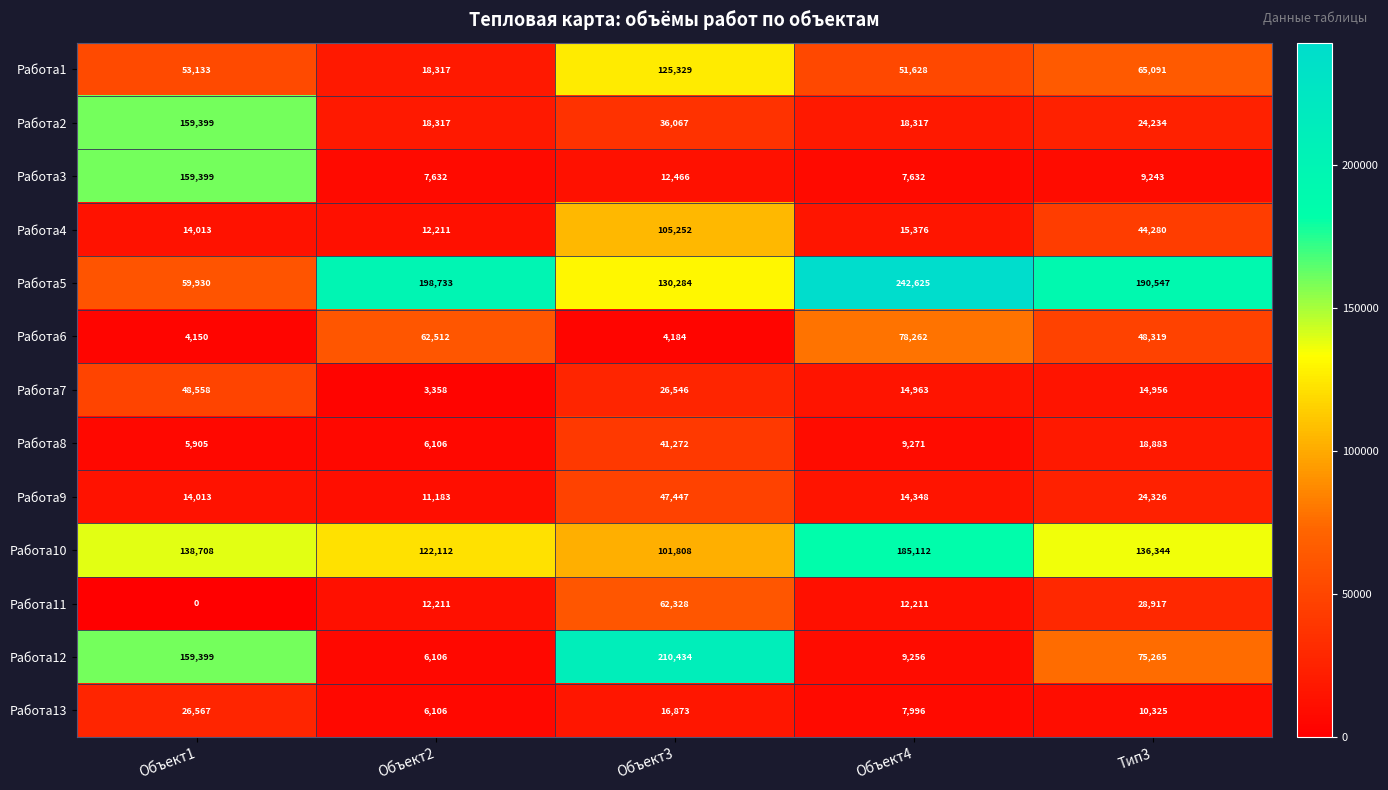

Which category has the lowest value across all series?

Объект1